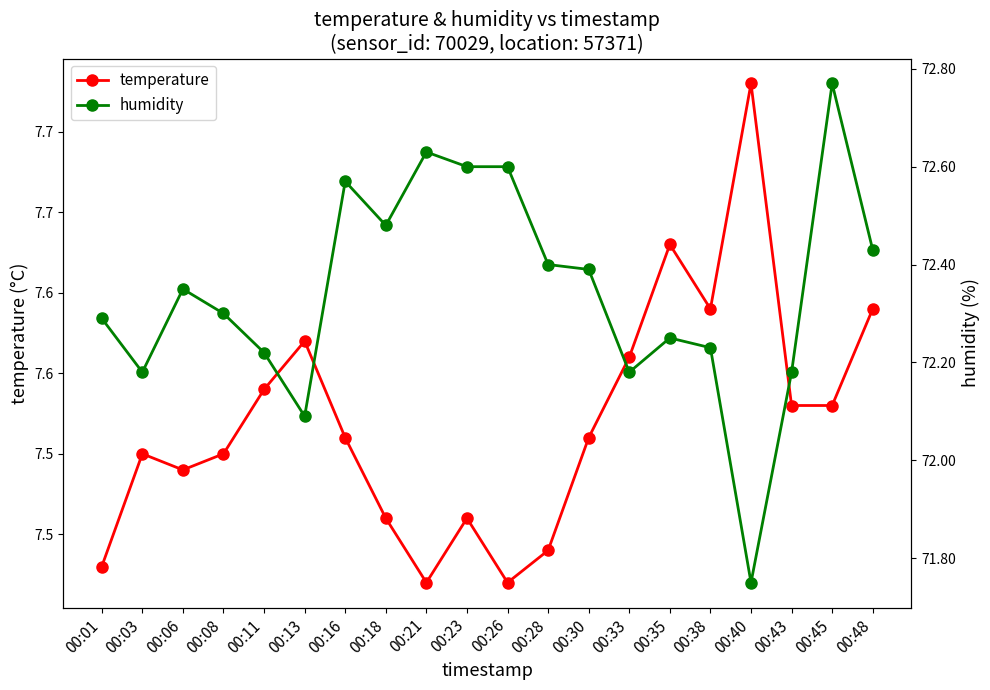

How many interior local valleys does the temperature series have?

4